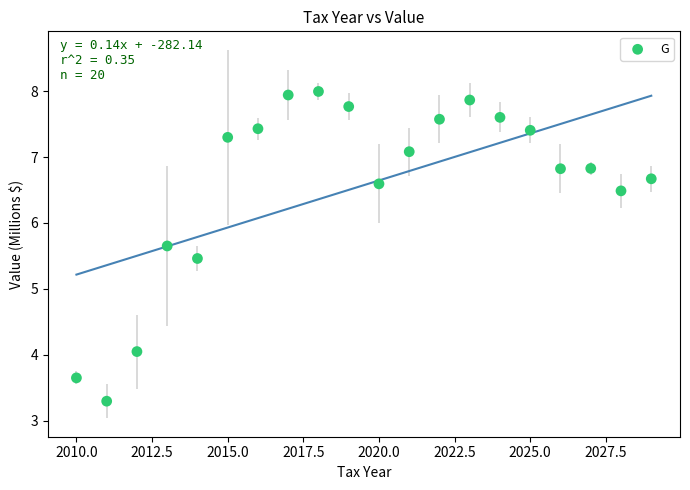

What Y value in the scatter plot is closest to 5?

5.5